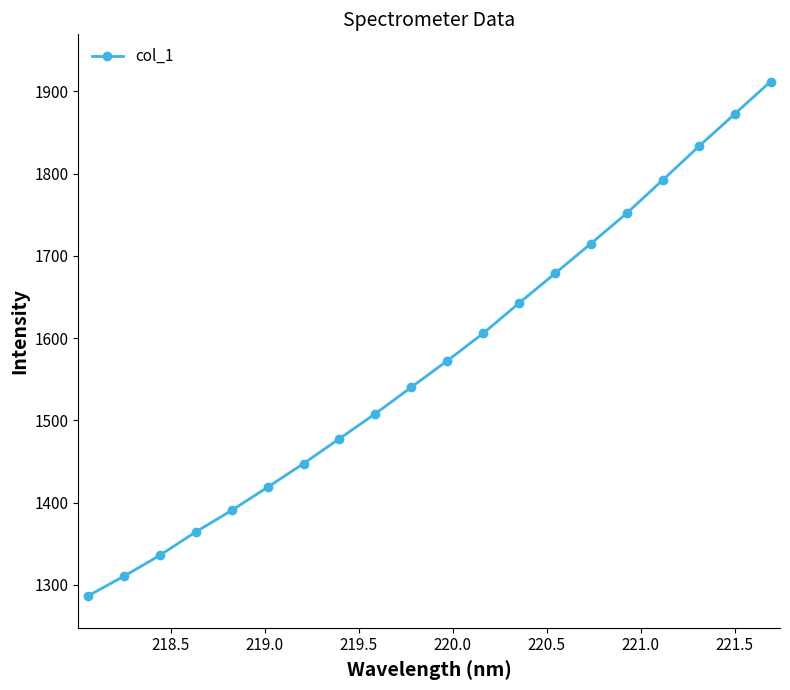

How many data points does each series have?

20